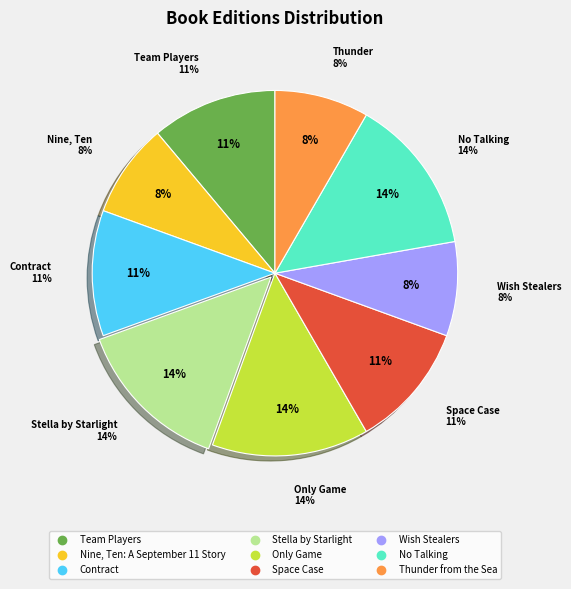

What percentage is the Only Game slice, to the nearest percent?

14%